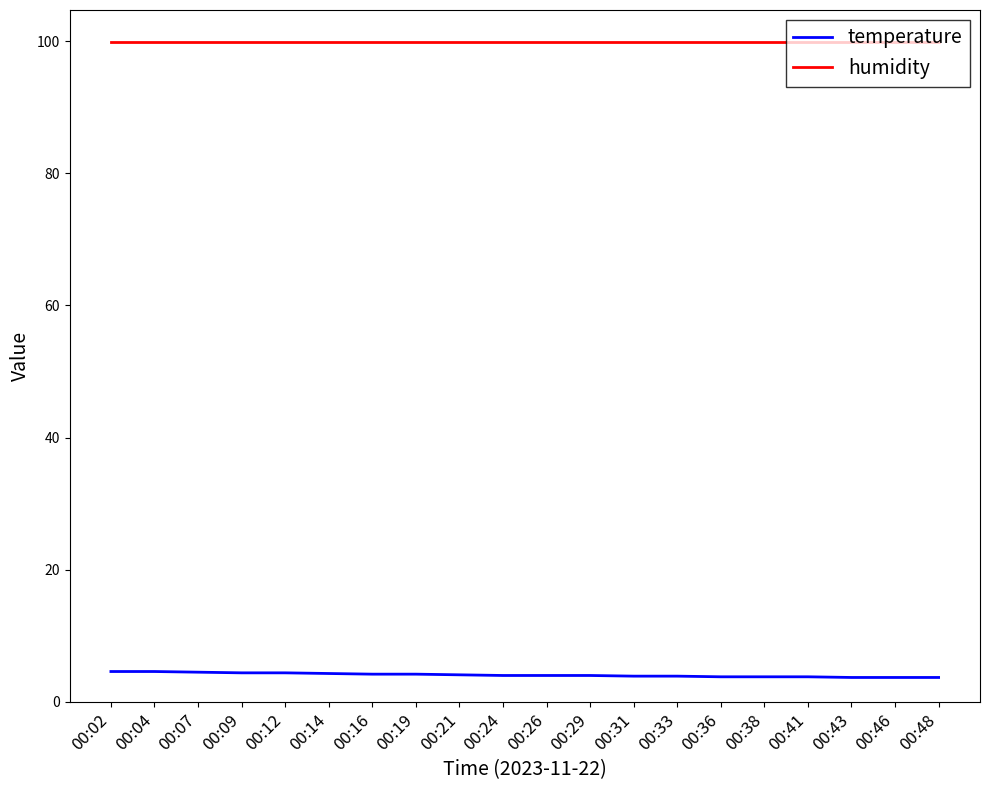

Rank the series at 00:41 from highest to lowest value.

humidity, temperature